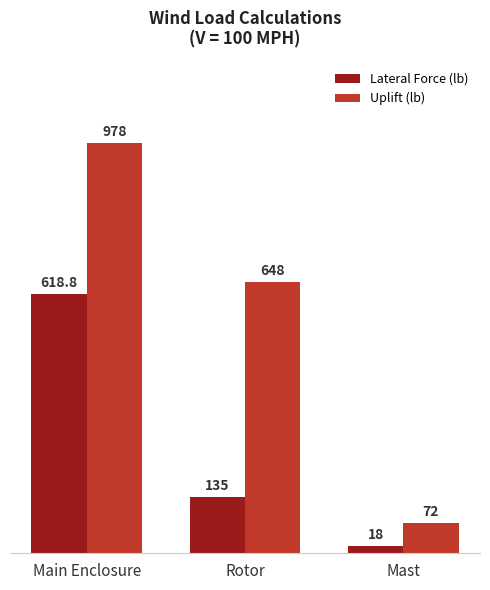

What is the spread (max minus min) of values at Main Enclosure?

359.2